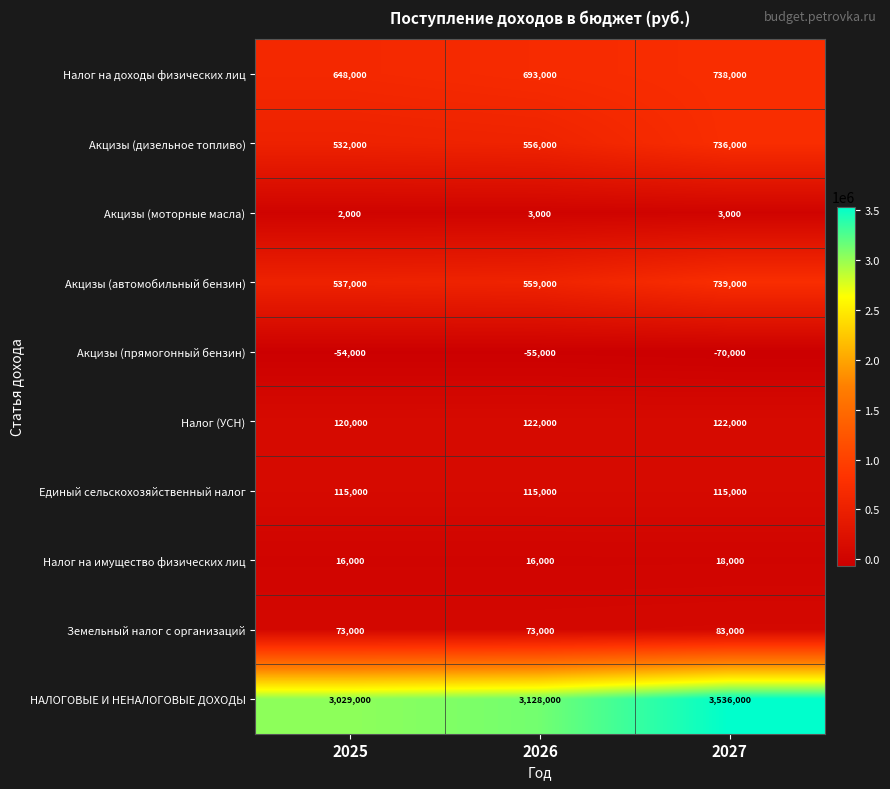

Count the Акцизы (автомобильный бензин) values in the range 537000 to 739000.

3